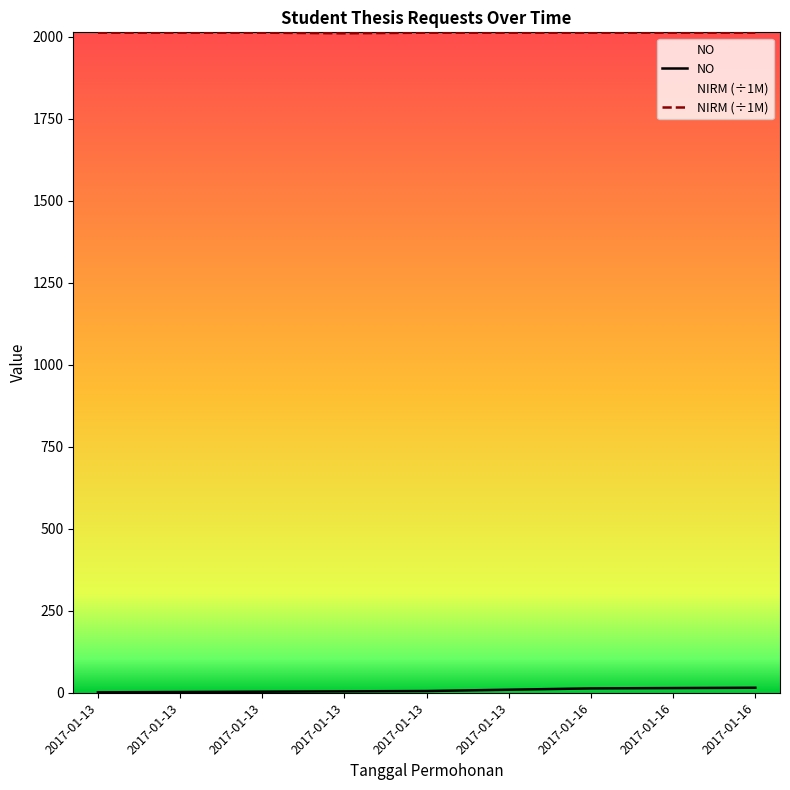

What is the difference between the NO values at 2017-01-16 and 2017-01-13?

10.0